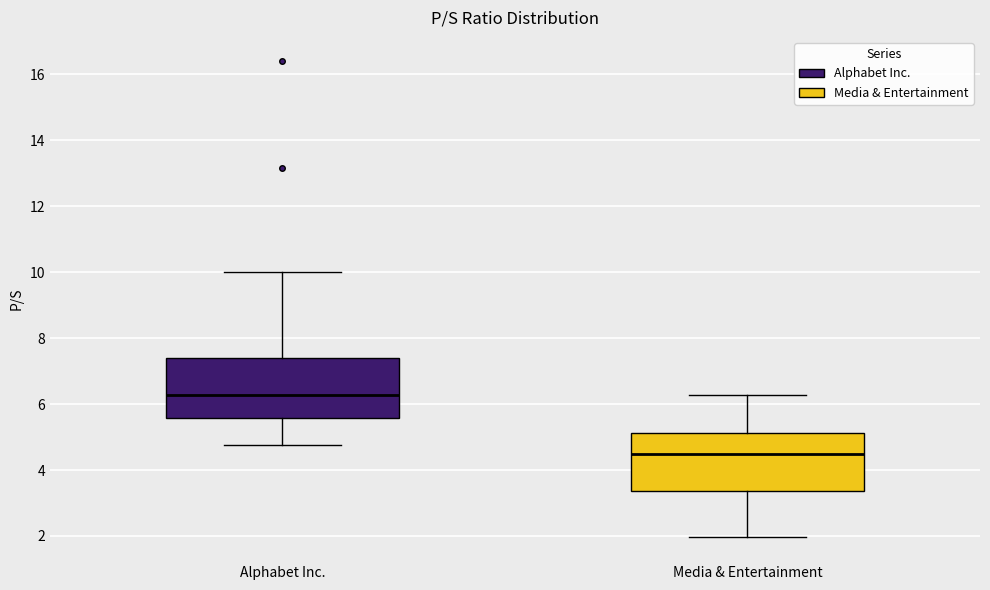

Reading left to right, read every box against the y-axis: the position of its median line, the range the box covers, and the ends of its whiskers. The values are not printed on the chart, so give them approximately, as read against the axis.

Alphabet Inc.: median 6.2, box 5.6 to 7.4, whiskers 4.8 to 10.0
Media & Entertainment: median 4.6, box 3.4 to 5.2, whiskers 2.0 to 6.2